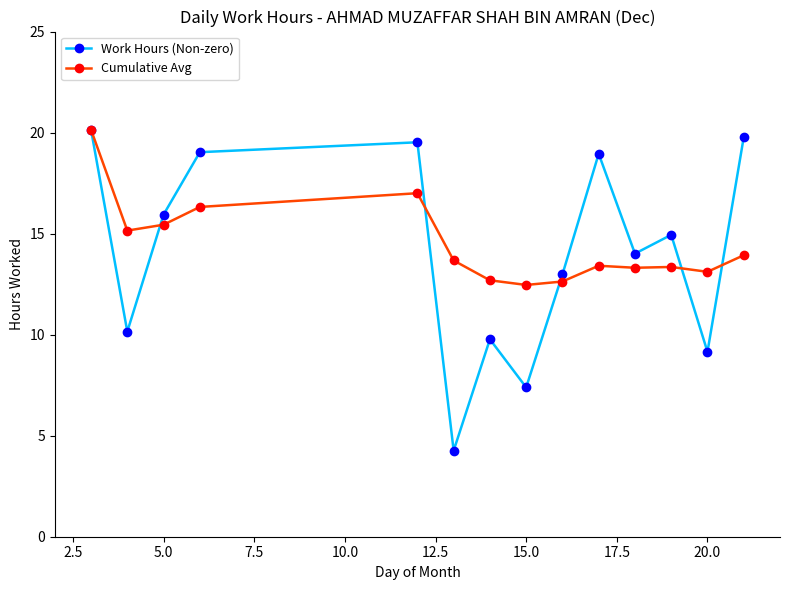

What is the maximum value for Work Hours (Non-zero)?

20.1